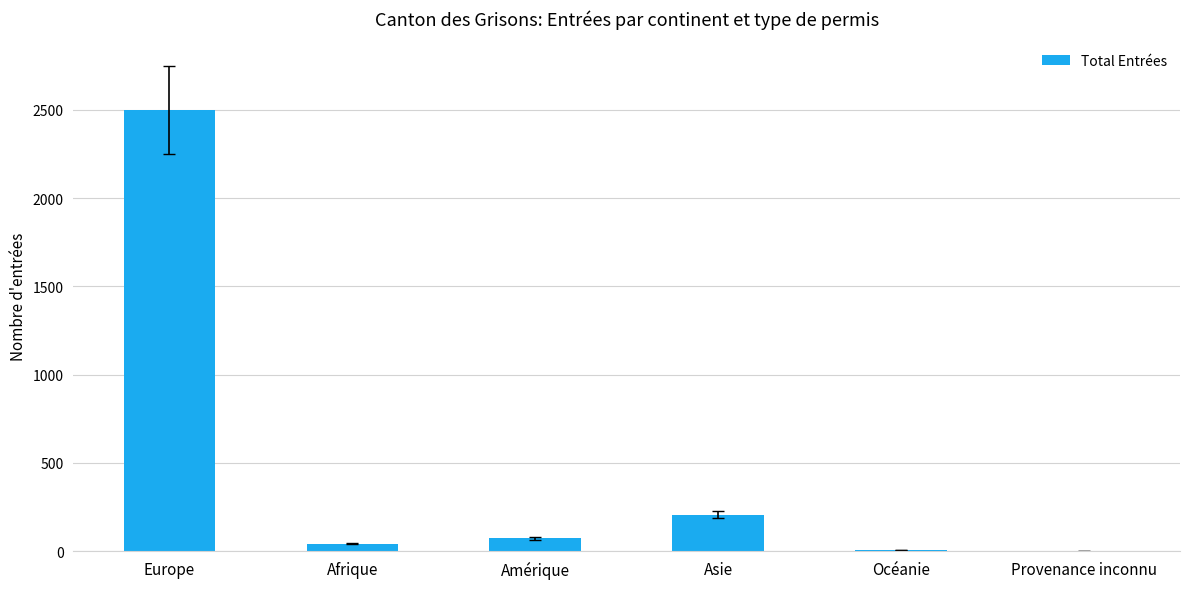

The chart shows a value of 72 at Amérique. True or false?

True